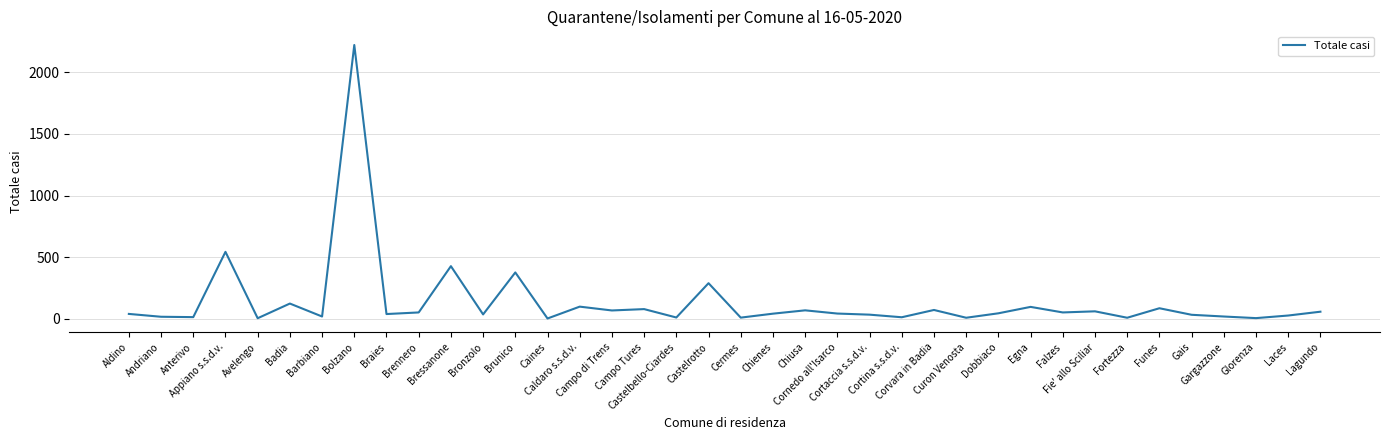

What is the difference between the maximum and minimum values?

2216